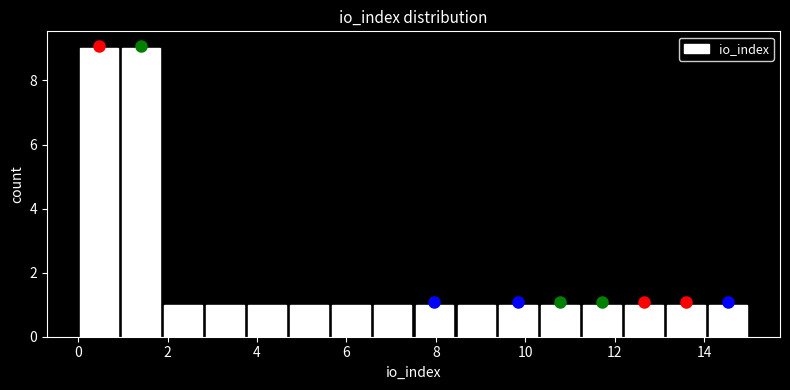

Reading left to right, list every bar in this chart as the range it spans on the x-axis followed by its height. Neither the bar edges nor the heights are printed on the chart, so give them approximately, as read against the axes.

0.0 to 1.0: 9
1.0 to 1.8: 9
1.8 to 2.8: 1
2.8 to 3.8: 1
3.8 to 4.6: 1
4.6 to 5.6: 1
5.6 to 6.6: 1
6.6 to 7.6: 1
7.6 to 8.4: 1
8.4 to 9.4: 1
9.4 to 10.4: 1
10.4 to 11.2: 1
11.2 to 12.2: 1
12.2 to 13.2: 1
13.2 to 14.0: 1
14.0 to 15.0: 1